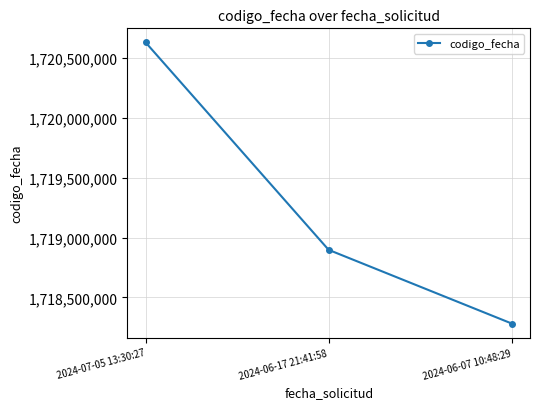

Reading left to right, list all the values displayed in this chart.

1720630614	1718896984	1718281466